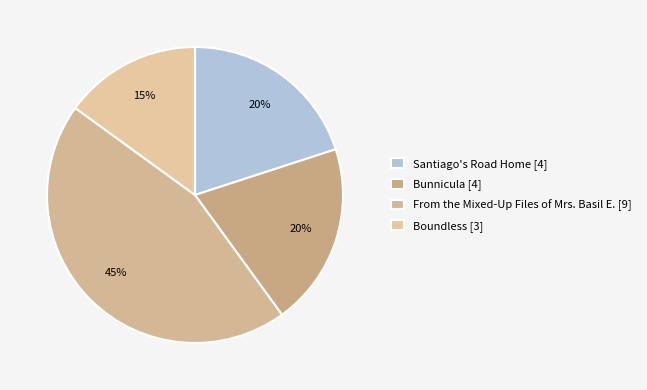

How many segments does this pie chart have?

4